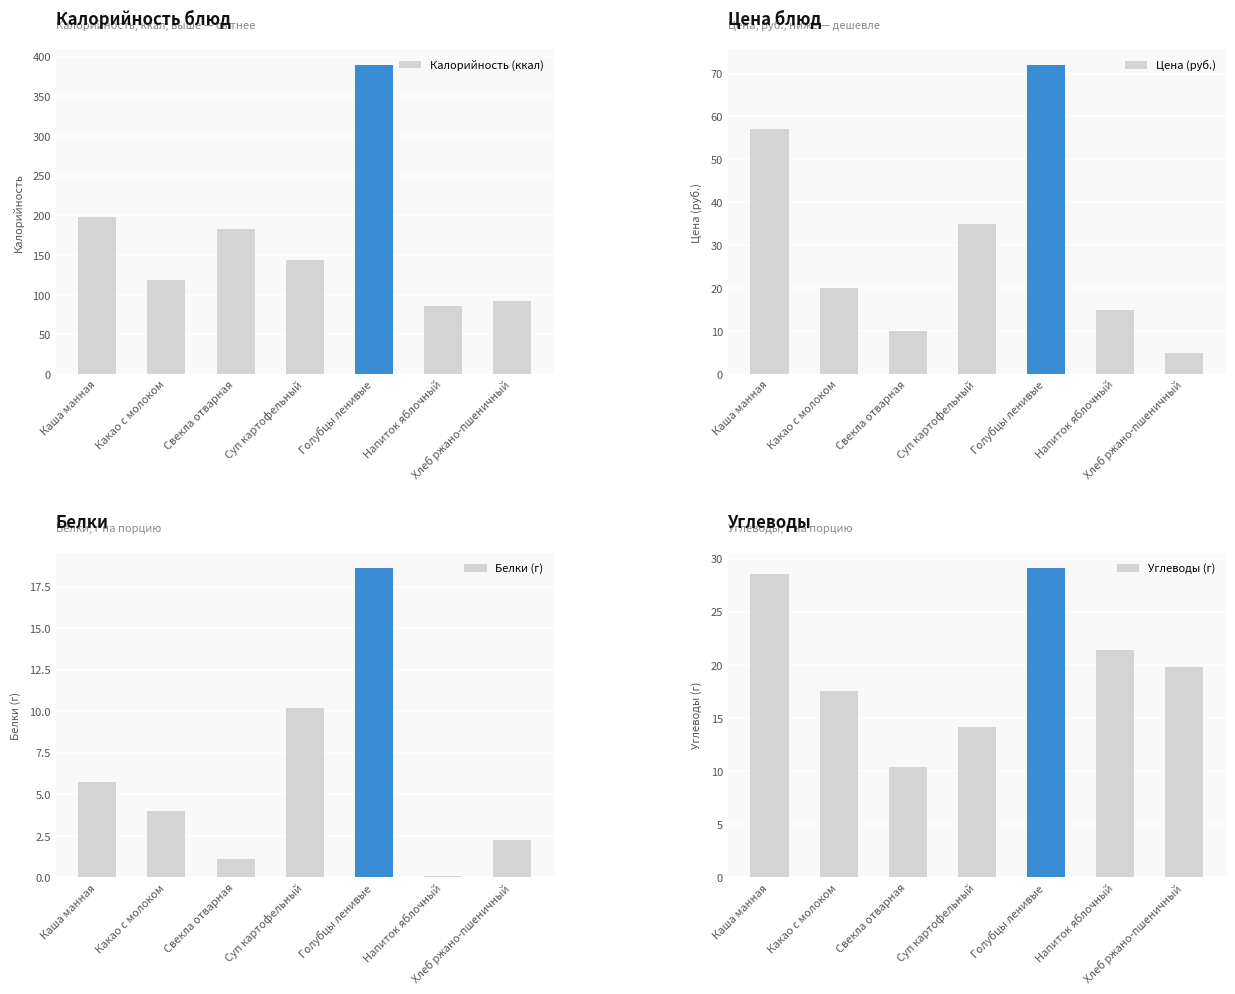

Reading left to right, what are all the values shown in this chart?

Калорийность (ккал): Каша манная=198.1	Какао с молоком=118.6	Свекла отварная=183.2	Суп картофельный=144.5	Голубцы ленивые=389.7	Напиток яблочный=86.4	Хлеб ржано-пшеничный=92.8
Цена (руб.): Каша манная=57.0	Какао с молоком=20.0	Свекла отварная=10.0	Суп картофельный=35.0	Голубцы ленивые=72.0	Напиток яблочный=15.0	Хлеб ржано-пшеничный=5.0
Белки (г): Каша манная=5.8	Какао с молоком=4.0	Свекла отварная=1.1	Суп картофельный=10.2	Голубцы ленивые=18.6	Напиток яблочный=0.1	Хлеб ржано-пшеничный=2.2
Углеводы (г): Каша манная=28.6	Какао с молоком=17.6	Свекла отварная=10.4	Суп картофельный=14.2	Голубцы ленивые=29.1	Напиток яблочный=21.4	Хлеб ржано-пшеничный=19.8